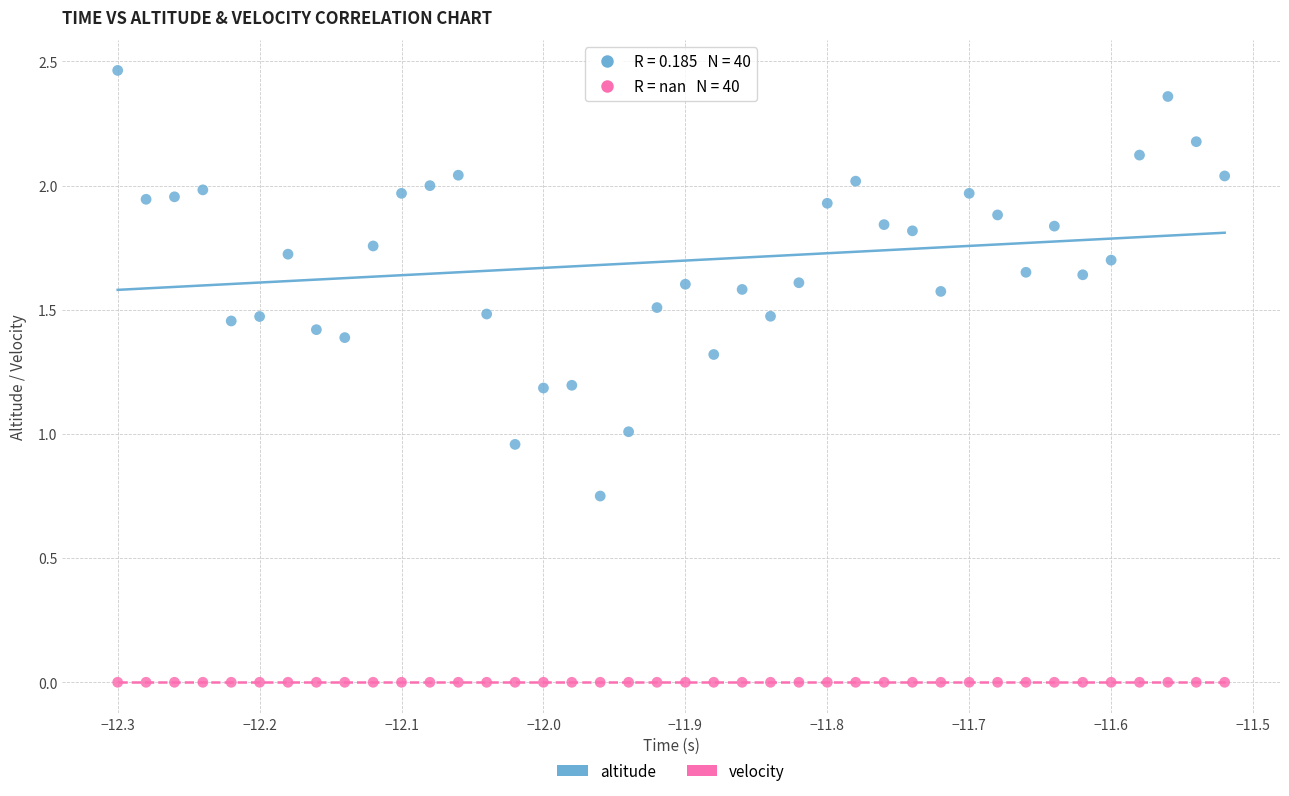

Which series reaches the maximum Y coordinate?

altitude